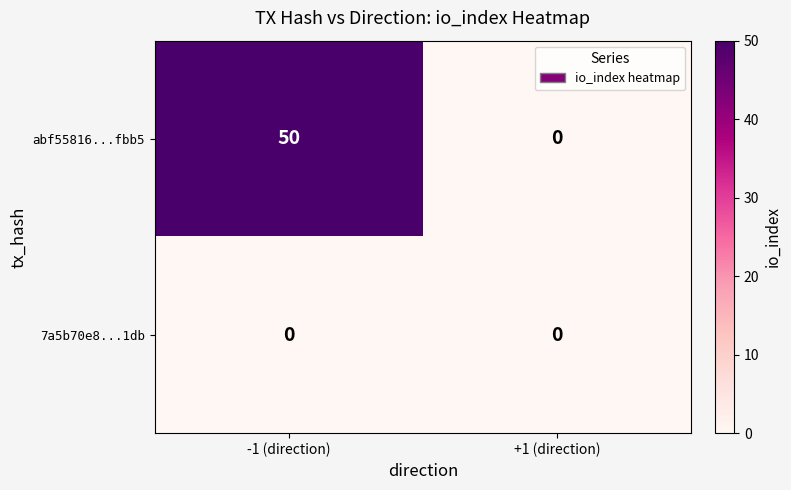

Reading right to left, extract all data points from this chart.

abf55816...fbb5: 0	50
7a5b70e8...1db: 0	0